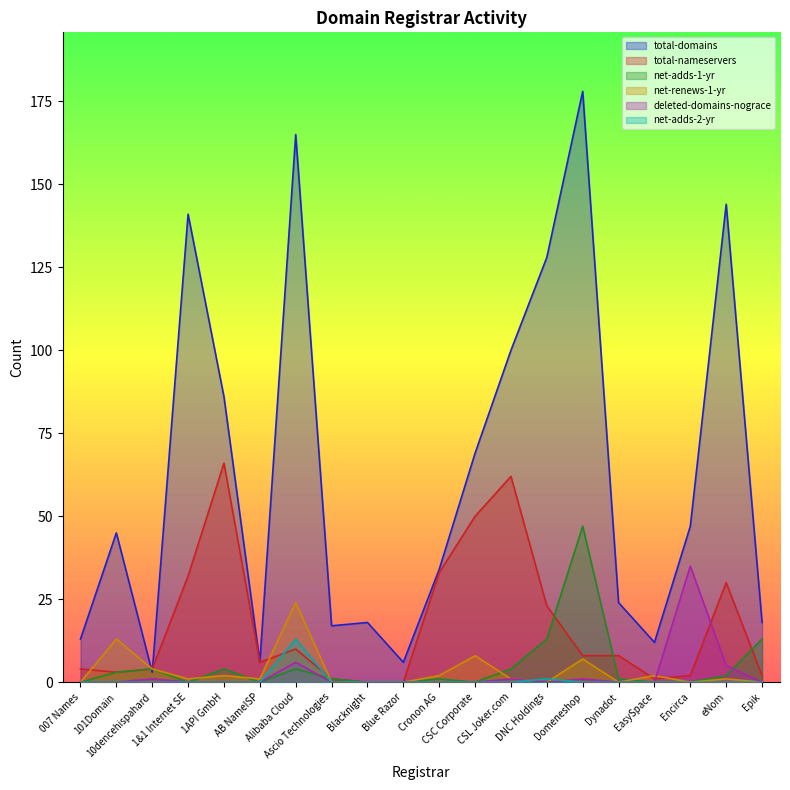

What is the spread (max minus min) of values at Domeneshop?

178